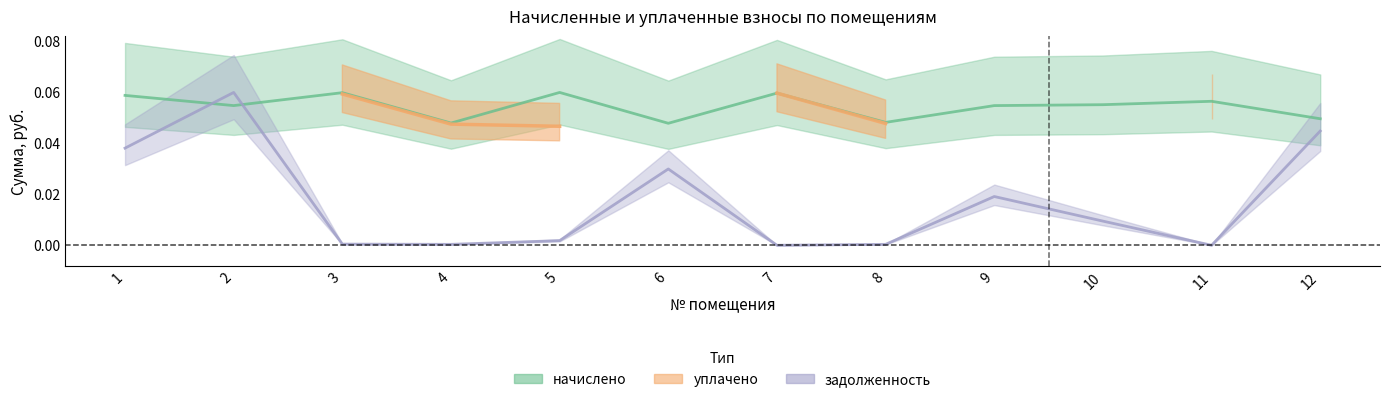

Count the начислено values in the range 0 to 1.

12